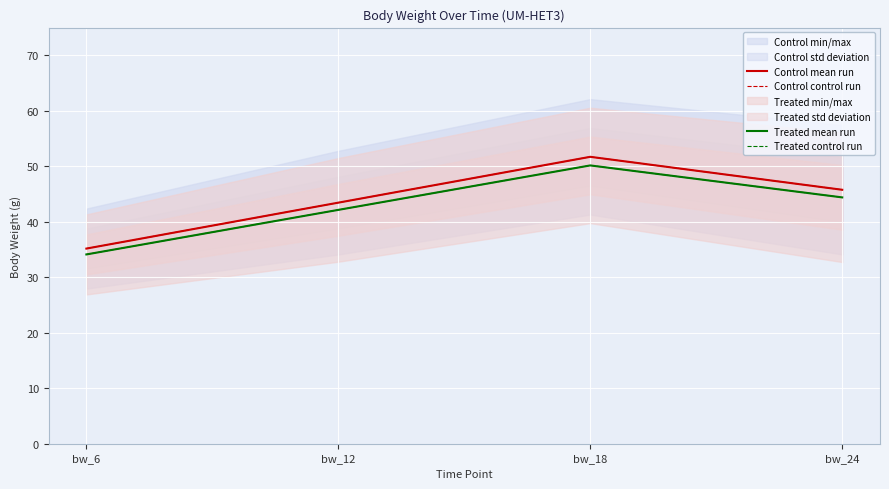

How many values in the Control mean run series exceed 45?

2